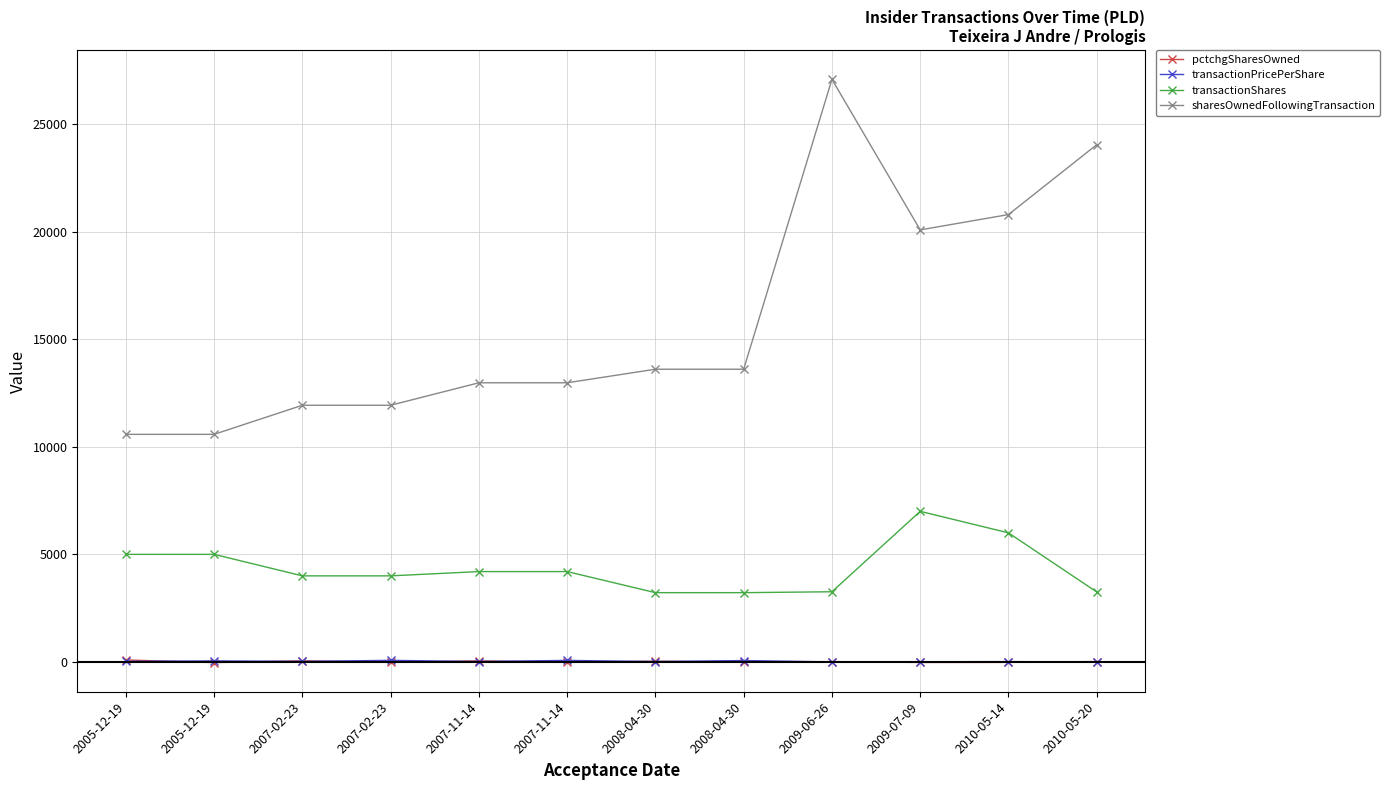

Is this an area chart (filled region under the line)?

No